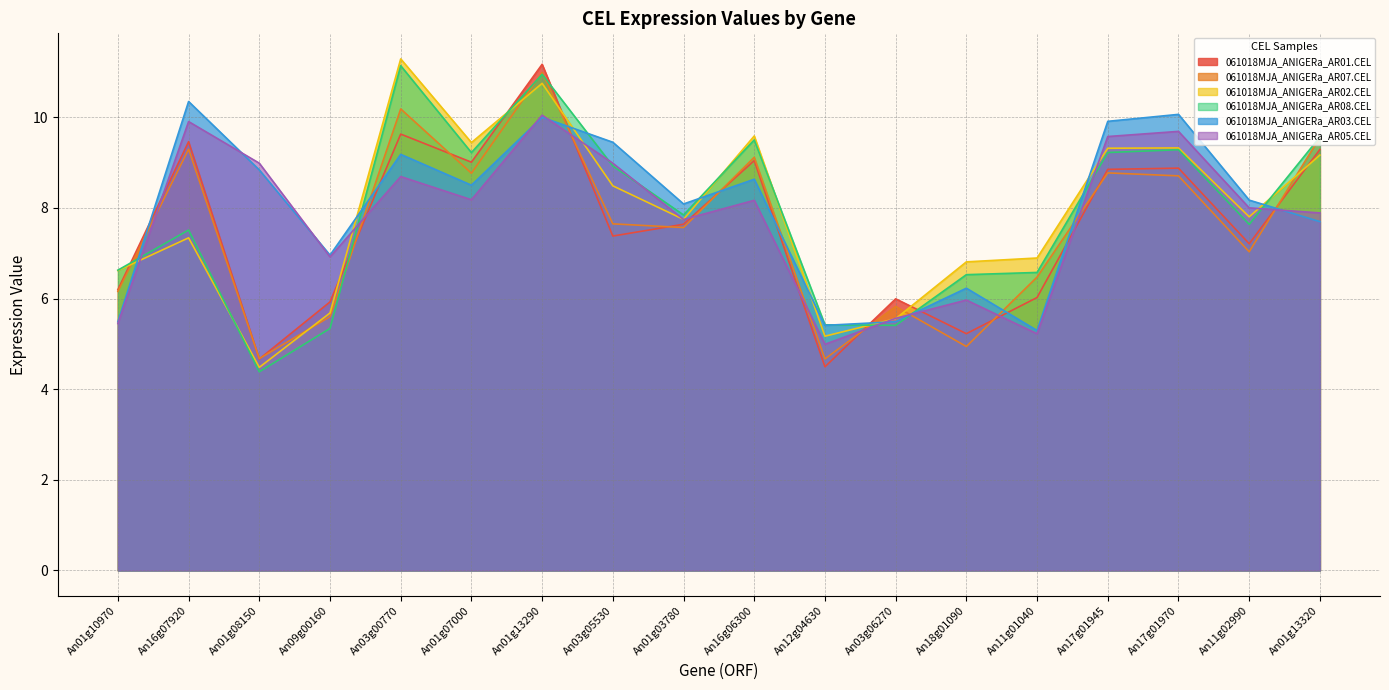

Is the value of 061018MJA_ANIGERa_AR05.CEL at An01g08150 greater than the value of 061018MJA_ANIGERa_AR02.CEL at An01g07000?

No